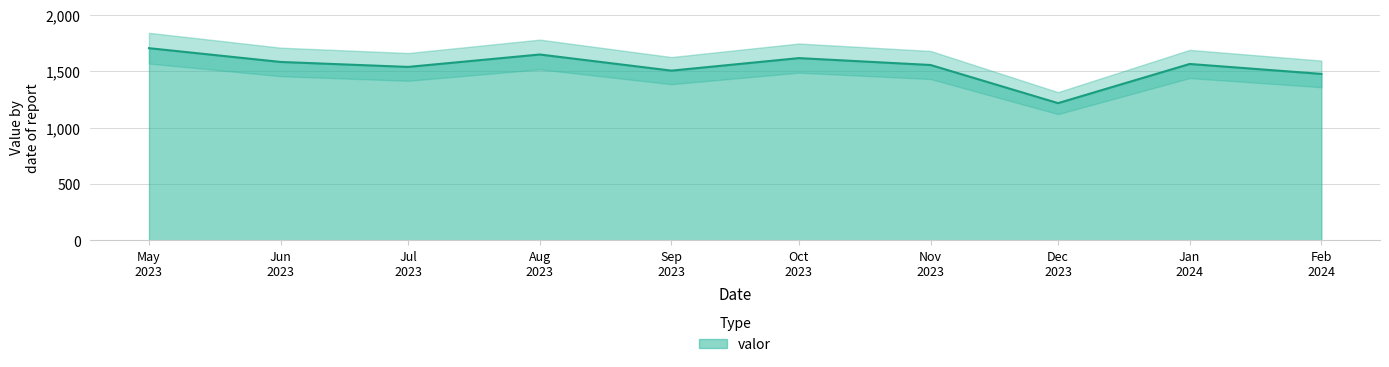

True or false: there are more than 2 points higher than both neighbors.

True